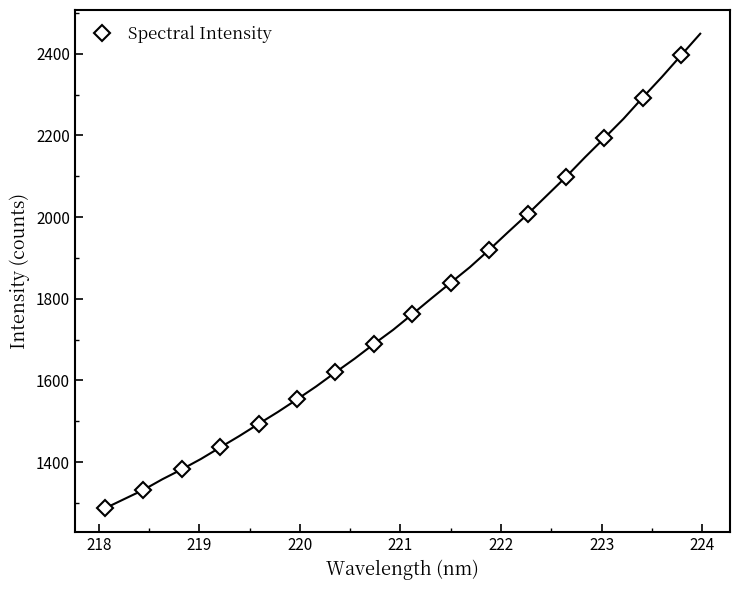

Reading left to right, list all the values displayed in this chart.

1286.7	1331.9	1382.2	1436.0	1493.6	1553.7	1619.9	1689.3	1762.2	1839.4	1919.8	2007.0	2098.3	2193.4	2292.7	2396.1